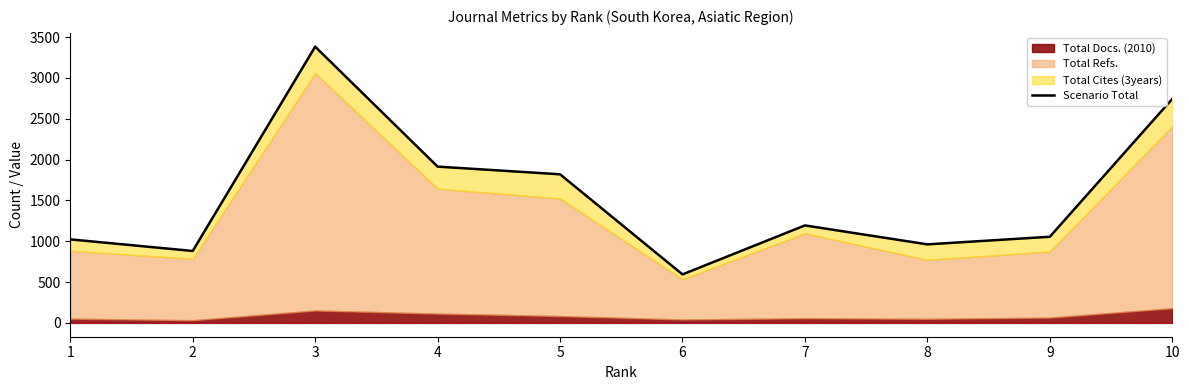

Reading left to right, what are all the values shown in this chart?

1023	881	3383	1914	1820	594	1194	962	1055	2743